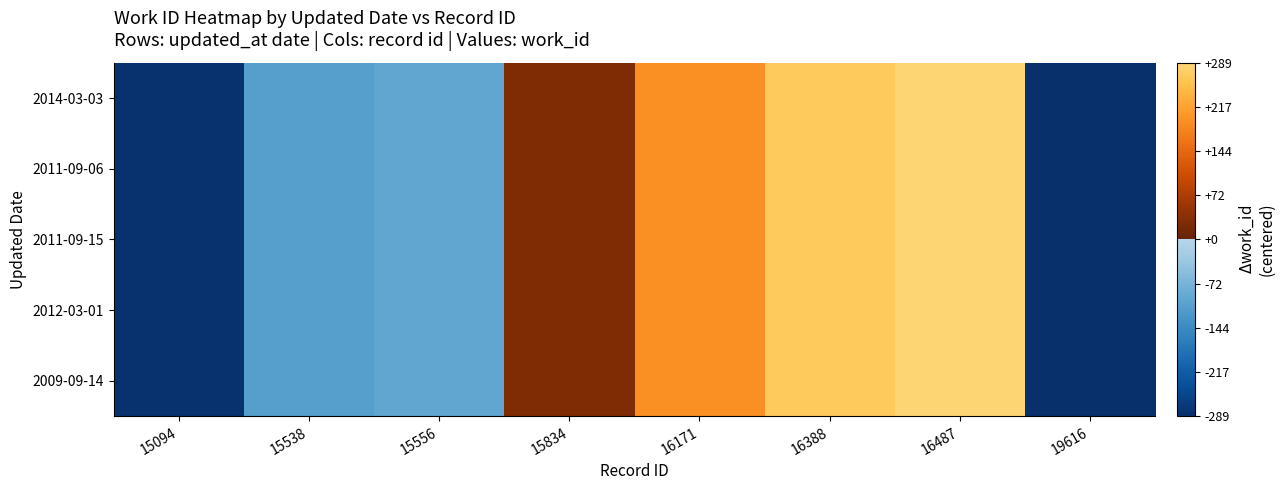

Reading right to left, what are all the values shown in this chart?

2014-03-03: 19616=-288.8	16487=286.2	16388=267.2	16171=195.2	15834=29.2	15556=-96.8	15538=-108.8	15094=-283.8
2011-09-06: 19616=-288.8	16487=286.2	16388=267.2	16171=195.2	15834=29.2	15556=-96.8	15538=-108.8	15094=-283.8
2011-09-15: 19616=-288.8	16487=286.2	16388=267.2	16171=195.2	15834=29.2	15556=-96.8	15538=-108.8	15094=-283.8
2012-03-01: 19616=-288.8	16487=286.2	16388=267.2	16171=195.2	15834=29.2	15556=-96.8	15538=-108.8	15094=-283.8
2009-09-14: 19616=-288.8	16487=286.2	16388=267.2	16171=195.2	15834=29.2	15556=-96.8	15538=-108.8	15094=-283.8